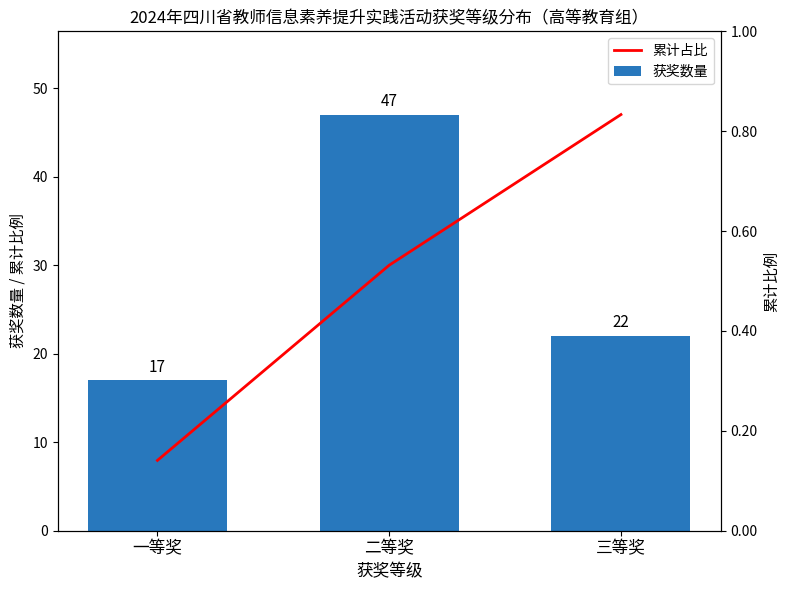

Rank the categories by 累计占比 value from highest to lowest.

三等奖, 二等奖, 一等奖